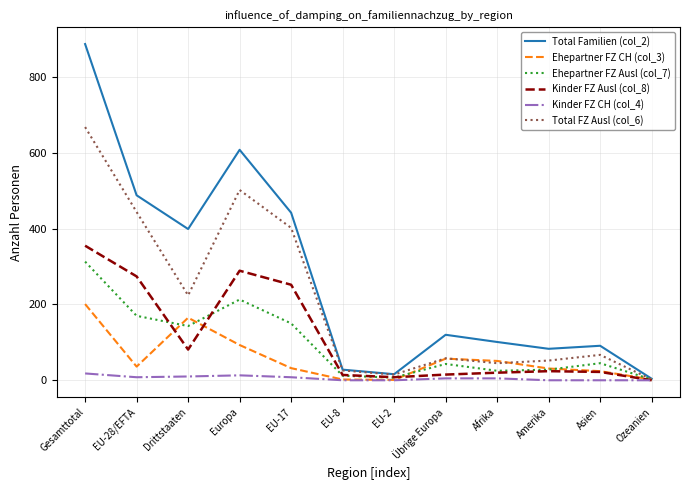

Rank the series by their maximum value, from lowest to highest.

Kinder FZ CH (col_4), Ehepartner FZ CH (col_3), Ehepartner FZ Ausl (col_7), Kinder FZ Ausl (col_8), Total FZ Ausl (col_6), Total Familien (col_2)